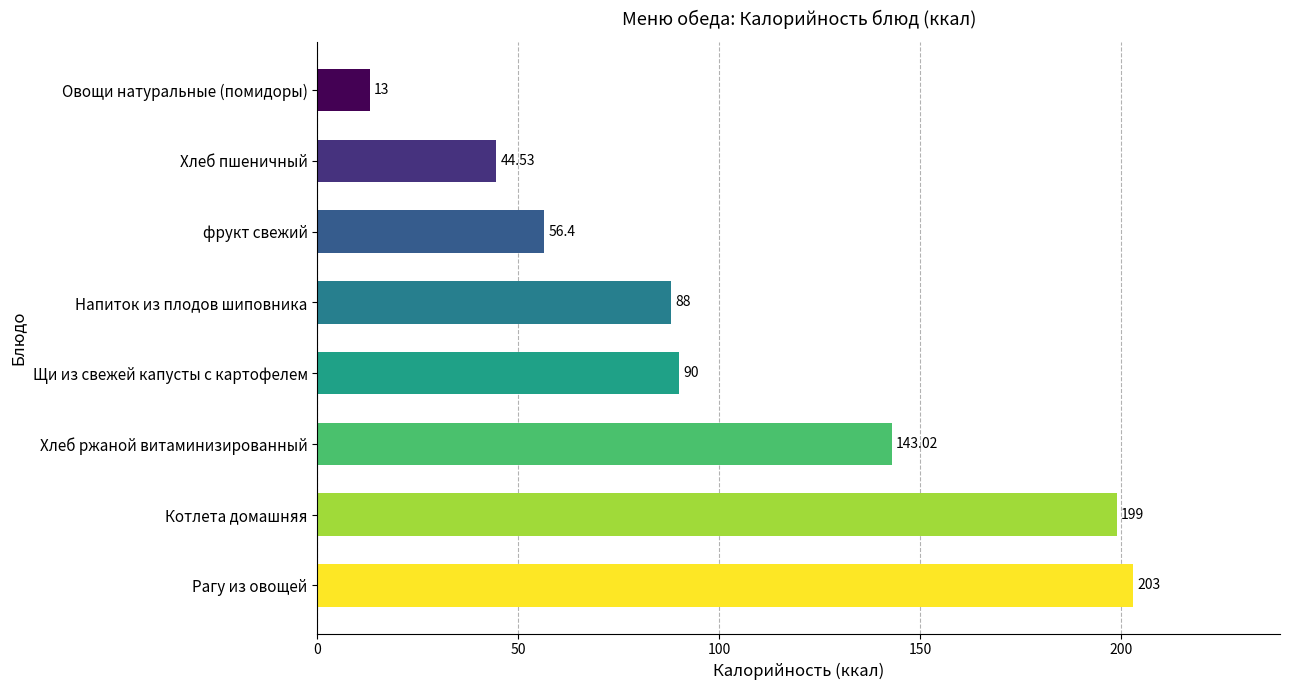

Are the bars grouped side by side (vs. stacked)?

No